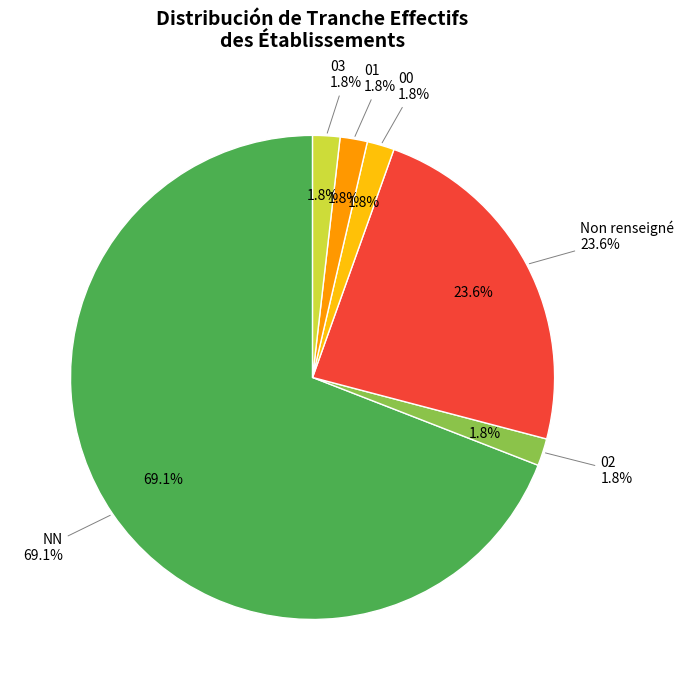

Which slice is the largest?

NN